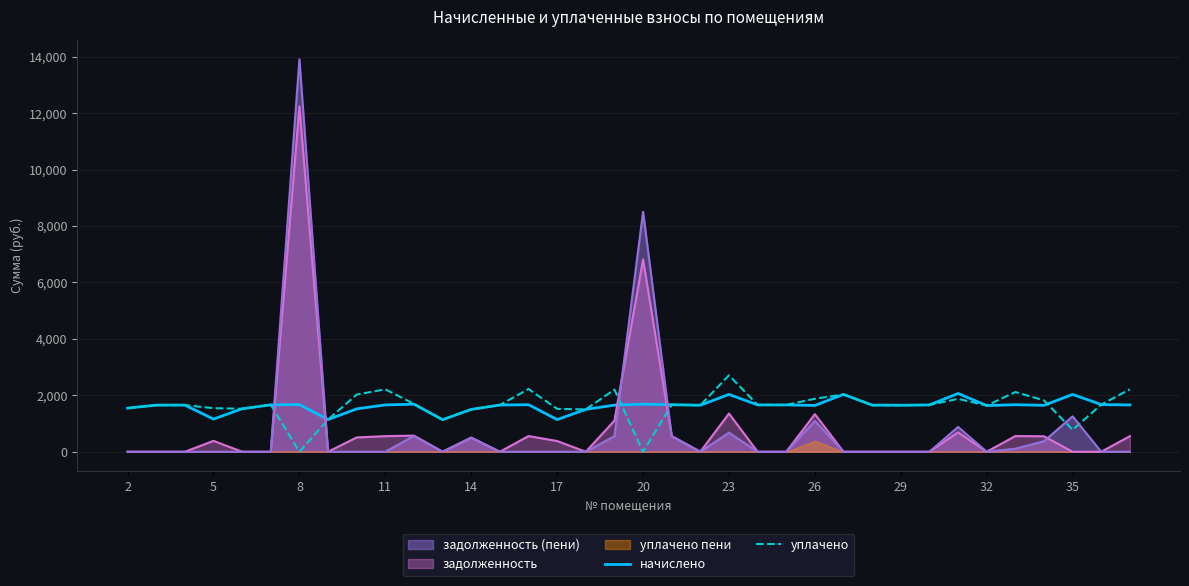

True or false: уплачено and начислено cross at least once.

True